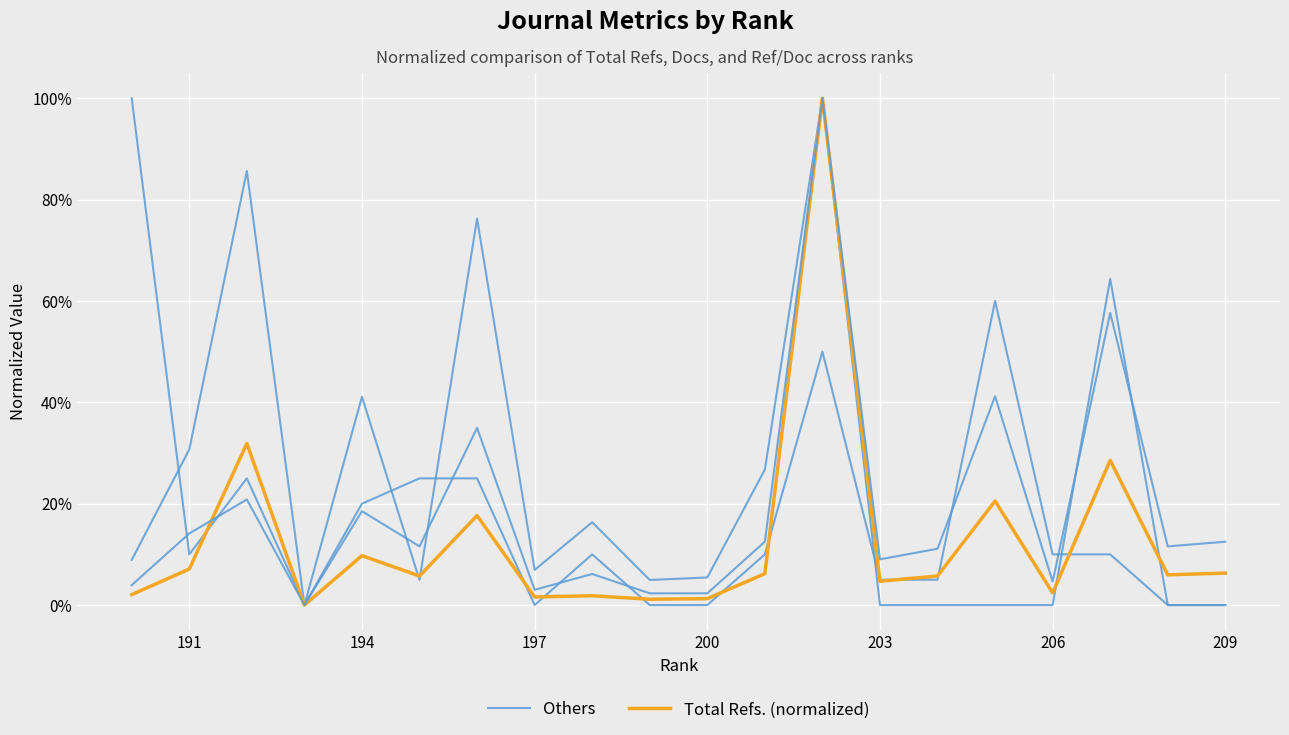

Where is Others nearest to the value 0?

209